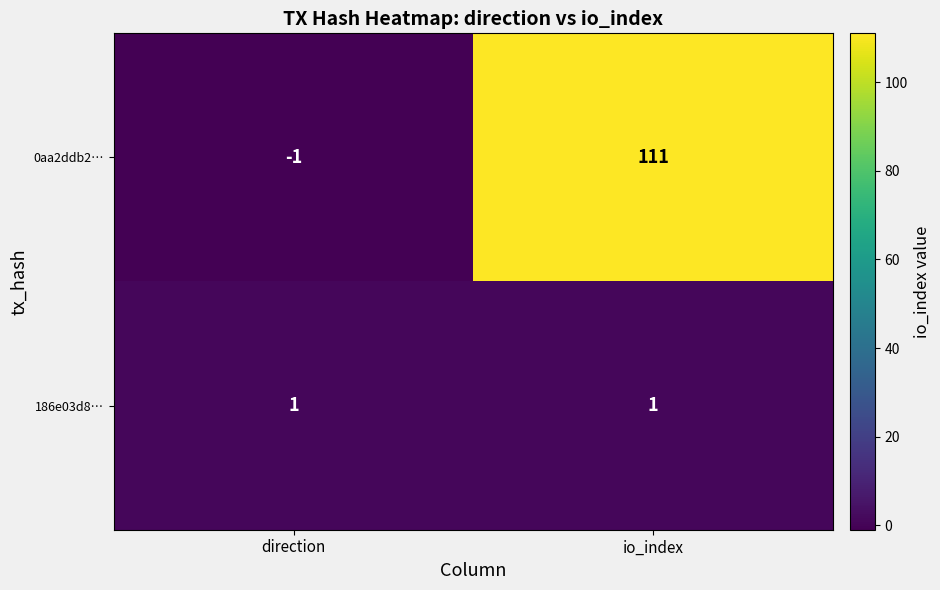

List the series in order of their peak value, lowest first.

186e03d8…, 0aa2ddb2…